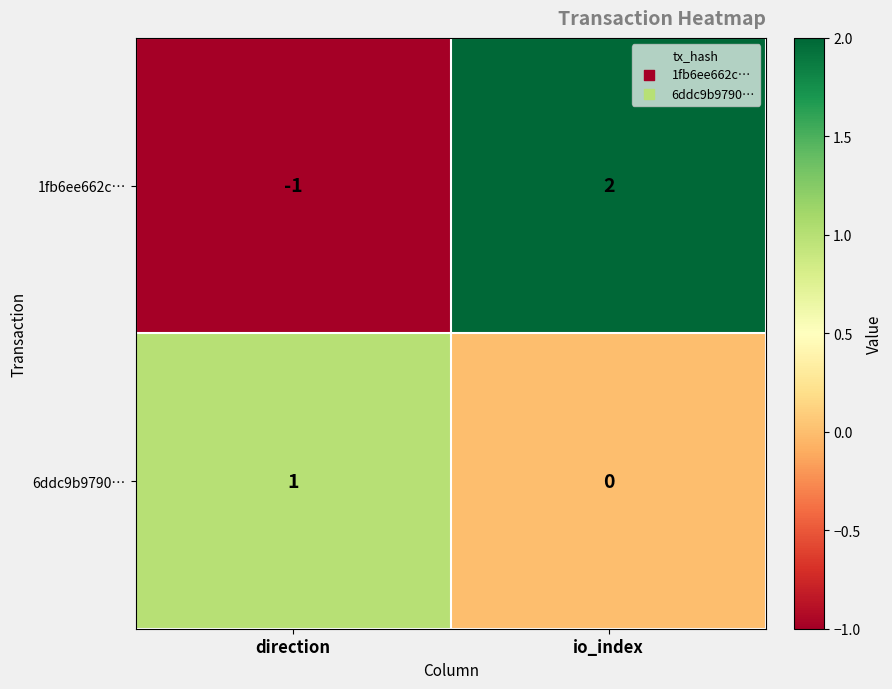

What is the difference between the maximum and minimum values in the 1fb6ee662c… series?

3